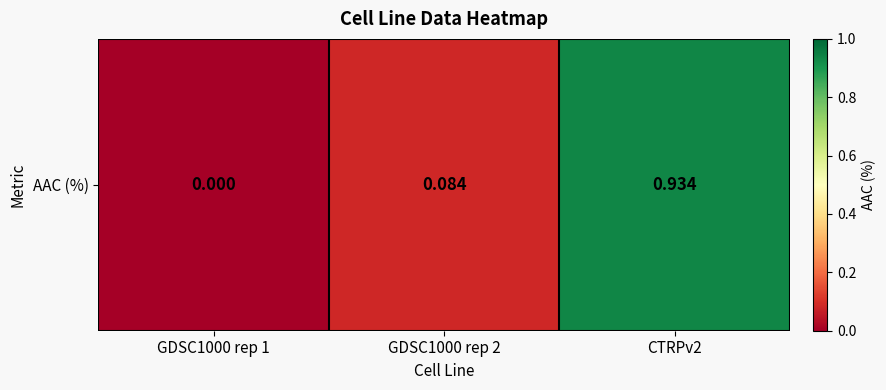

Reading right to left, transcribe all the data shown in this chart.

0.9	0.1	0.0